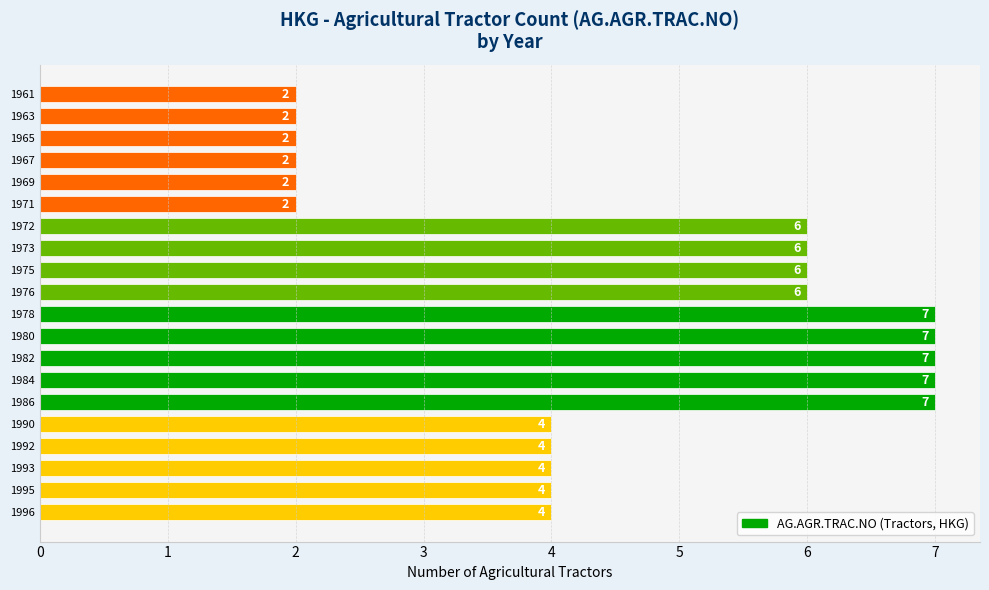

What is the difference between the maximum and minimum values?

5